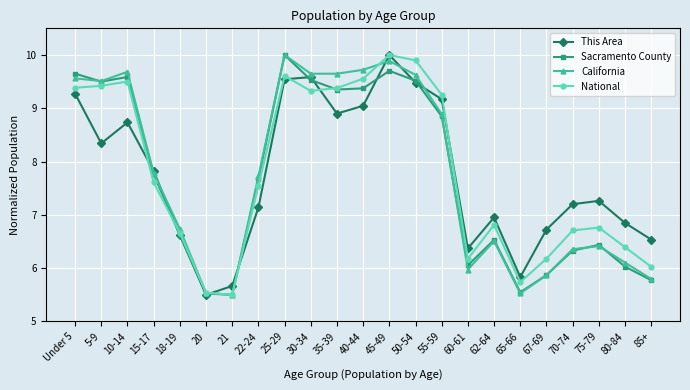

Is this an area chart (filled region under the line)?

No